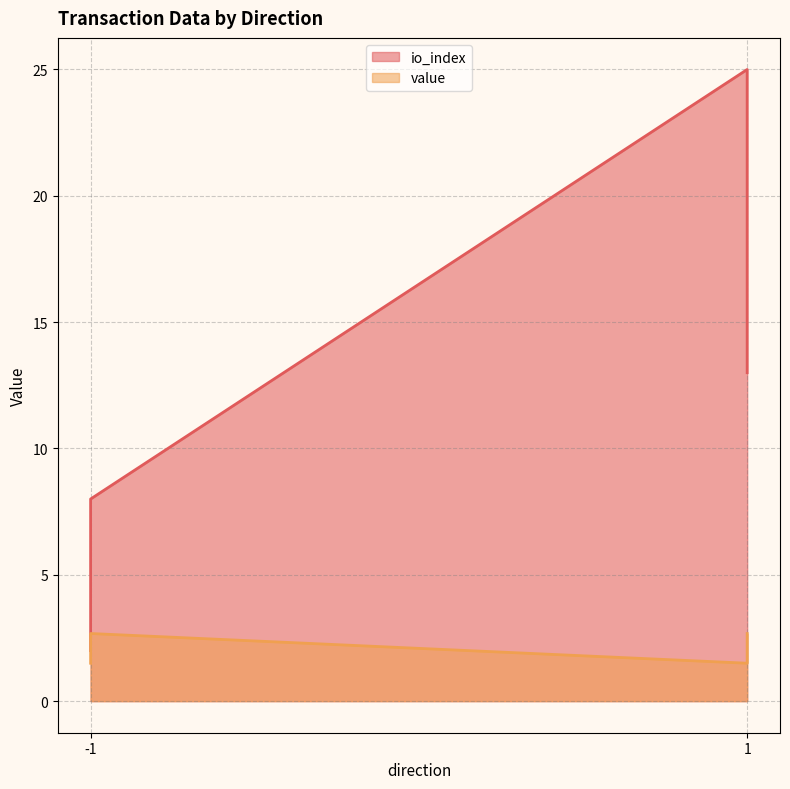

How many io_index_line values are between 8 and 25?

3